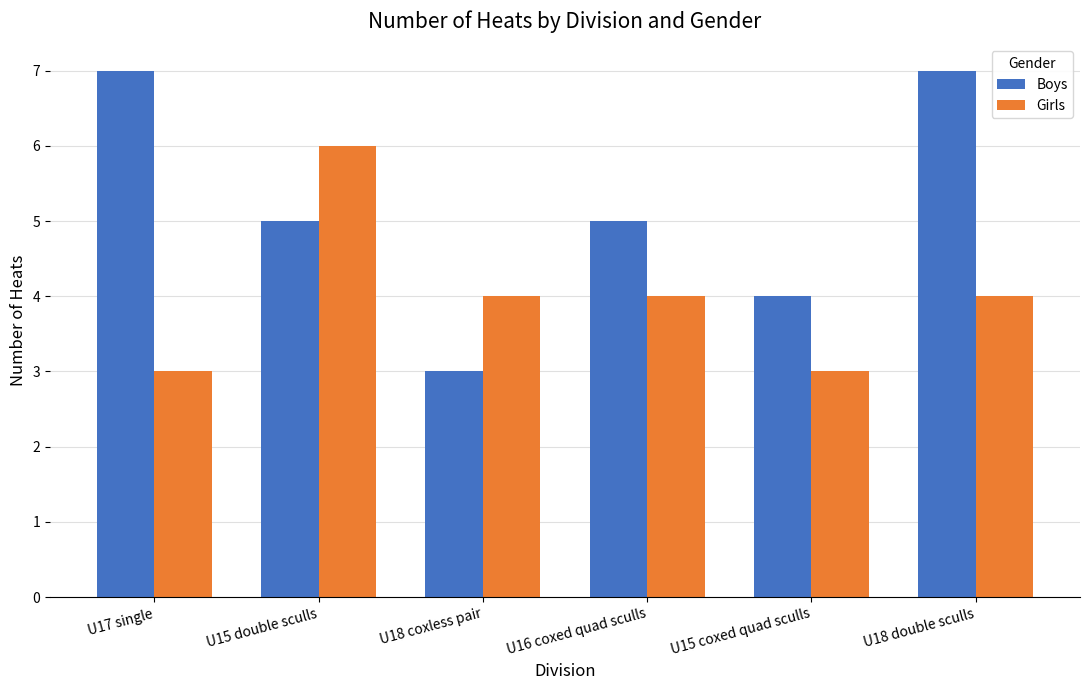

What is the sum of the Girls values at U18 double sculls and U17 single?

7